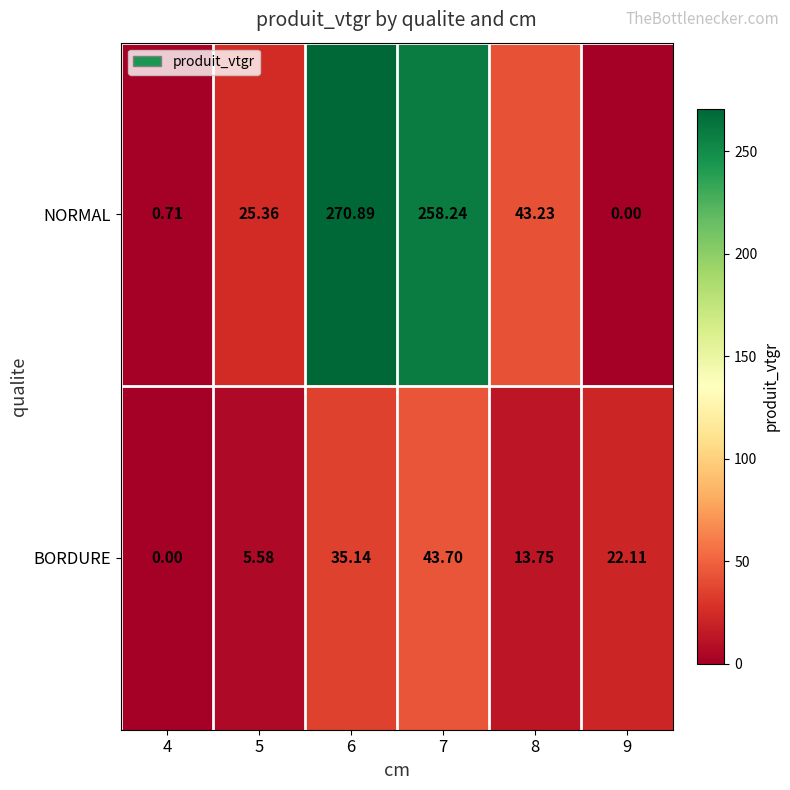

Which series changed the most between 8 and 9?

NORMAL